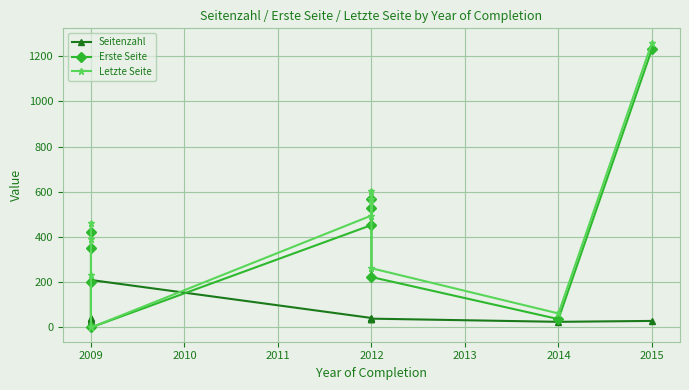

Is the value of Erste Seite at 2009 greater than the value of Letzte Seite at 2009?

No